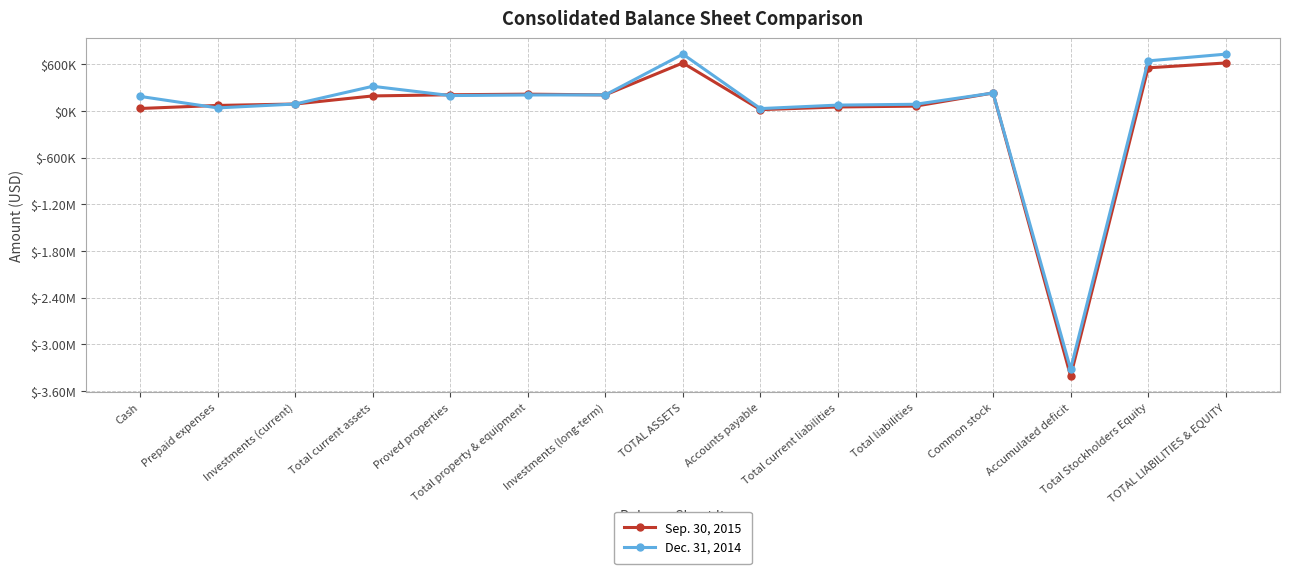

Where is Sep. 30, 2015 nearest to the value -1396338?

Accounts payable